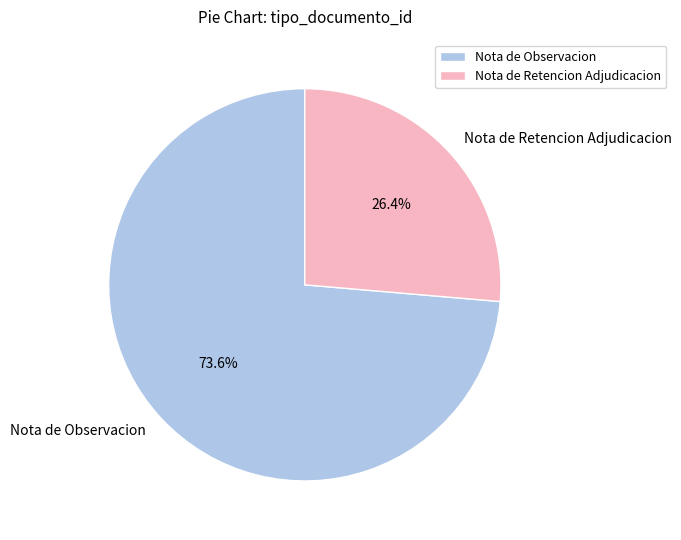

To the nearest percent, what portion does Nota de Retencion Adjudicacion represent?

26%